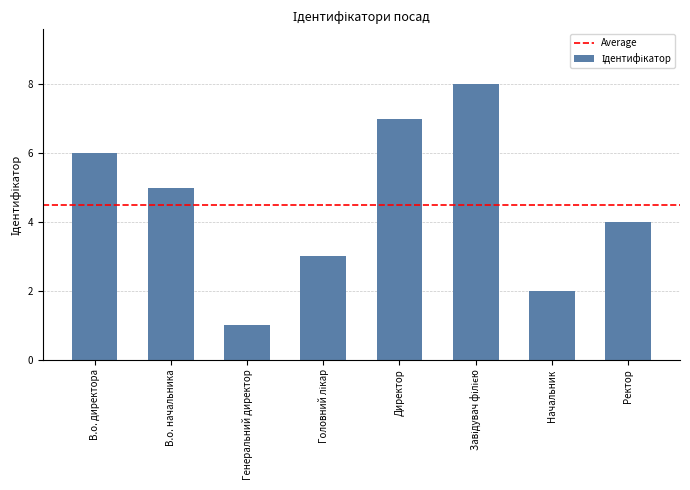

What is the change in value from В.о. начальника to Генеральний директор?

-4